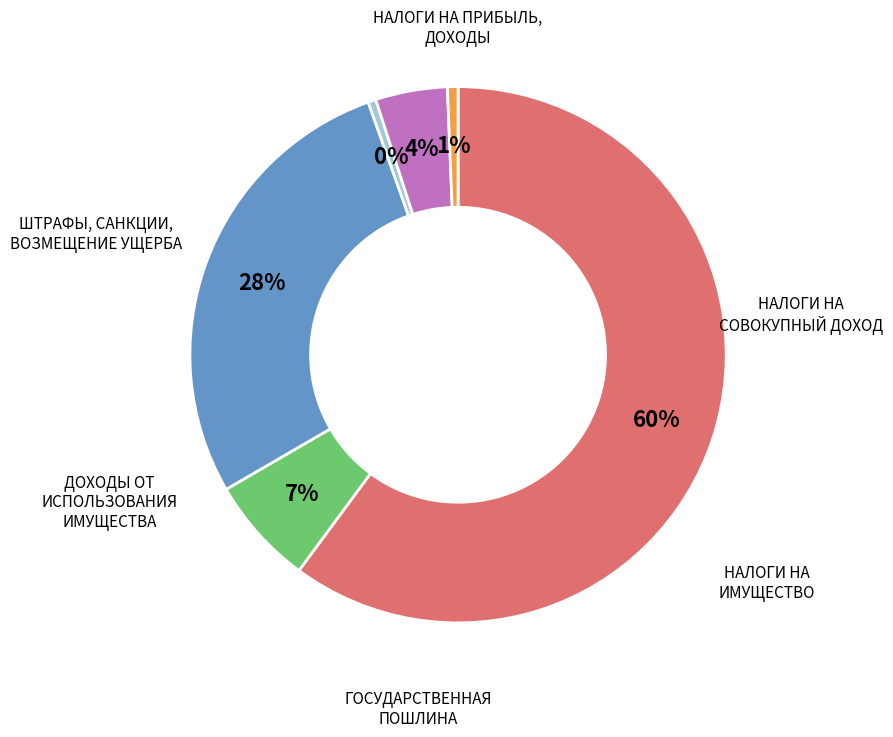

Is there a majority slice in this chart?

Yes